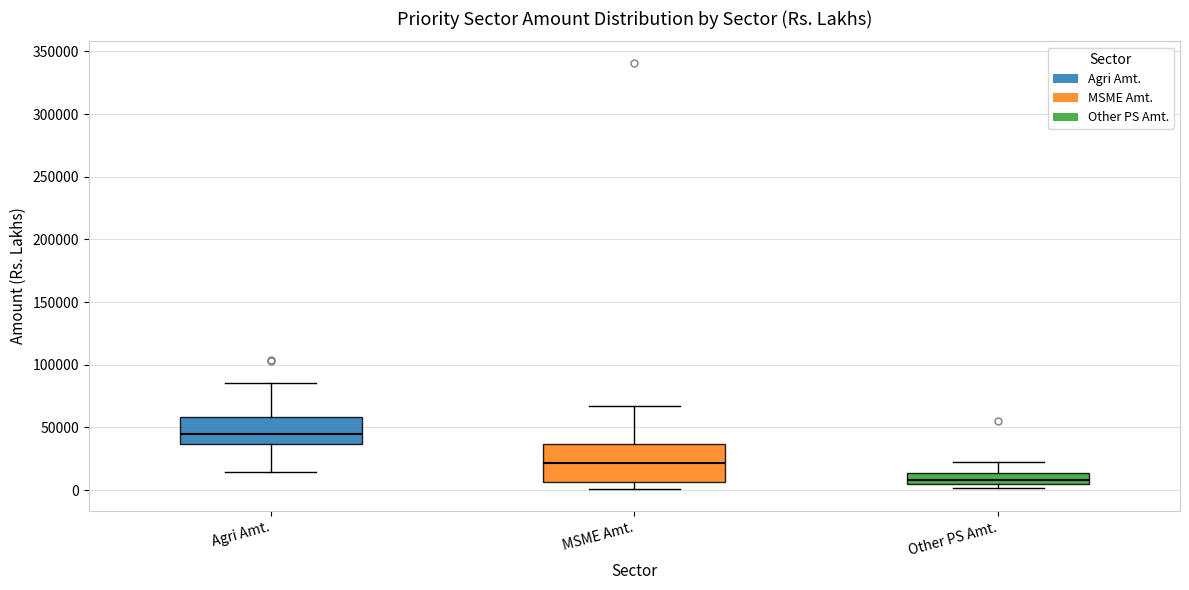

Reading left to right, transcribe this box plot: for each box, give where its median line is, the range the box spans, and where its two whiskers end, as read against the y-axis. The values are not printed on the chart, so give them approximately, as read against the axis.

Agri Amt.: median 45000, box 35000 to 60000, whiskers 15000 to 85000
MSME Amt.: median 20000, box 5000 to 35000, whiskers 0 to 65000
Other PS Amt.: median 10000, box 5000 to 15000, whiskers 0 to 25000